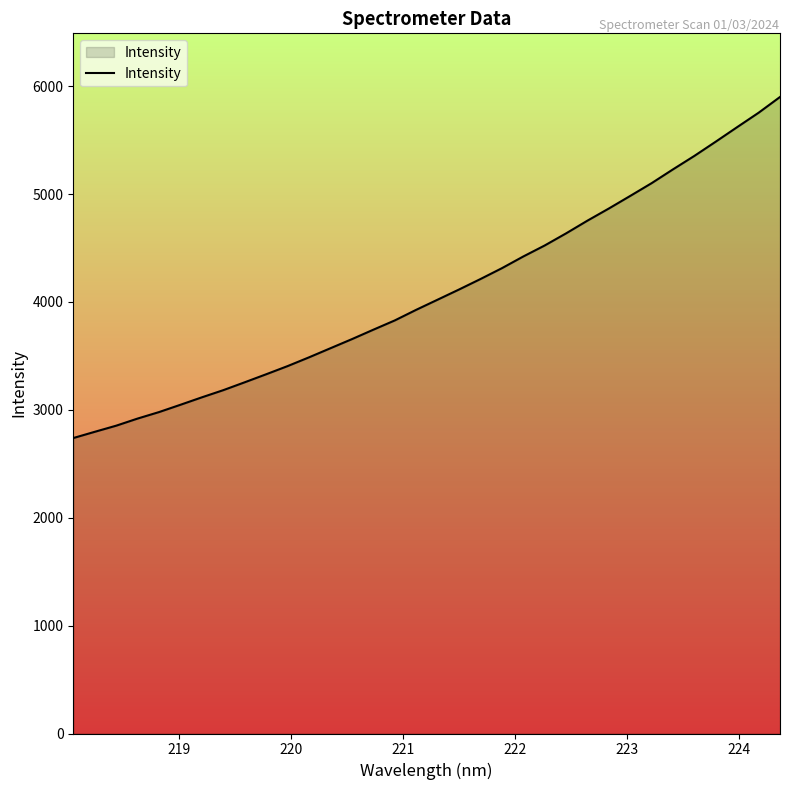

What is the maximum value shown in the chart?

5899.8